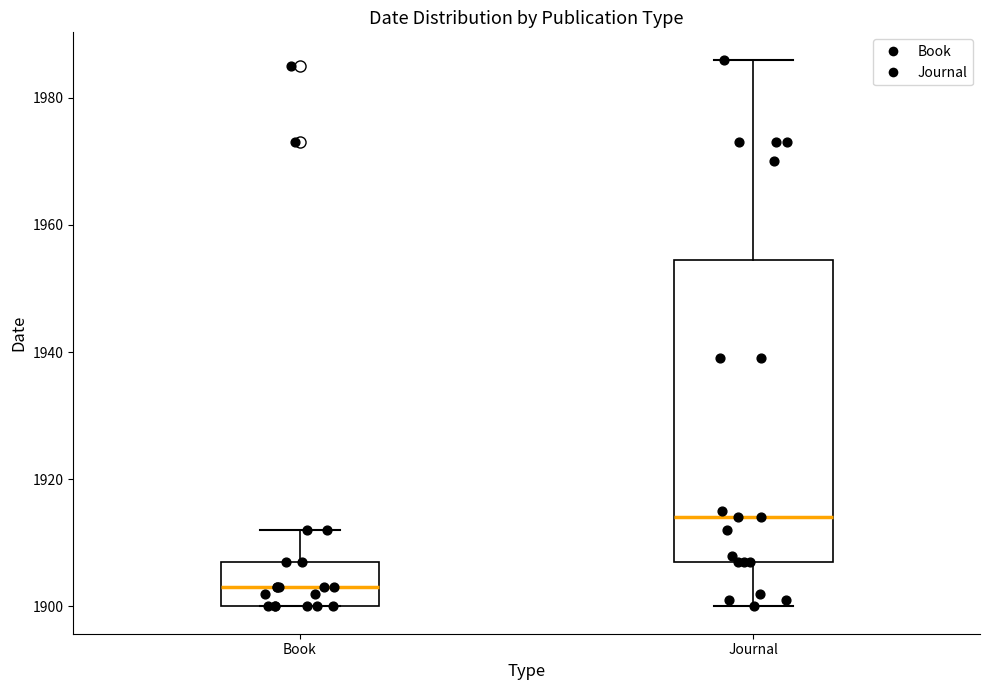

Which box's median line is the highest?

Journal